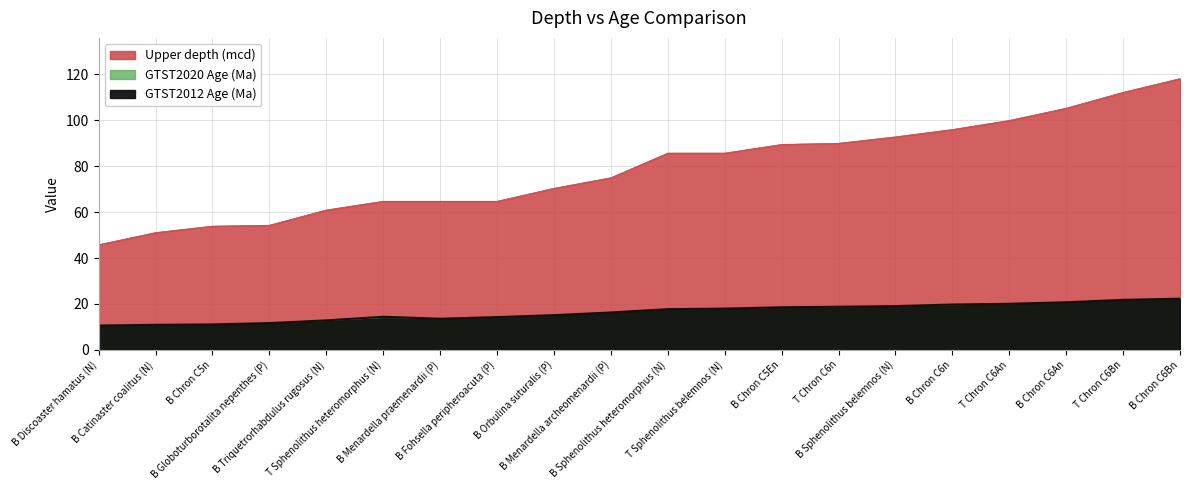

How many distinct data groups are displayed?

3